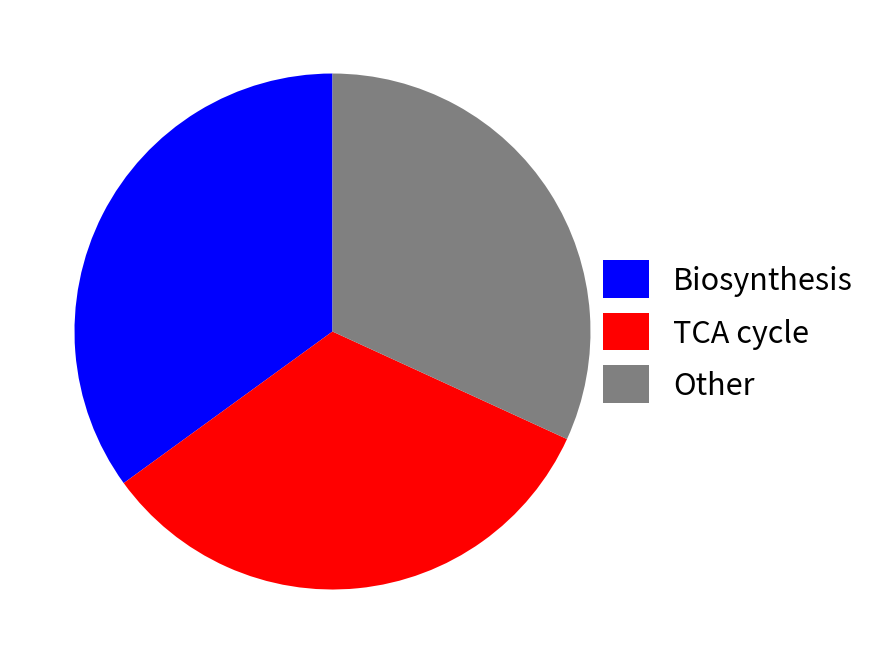

Which slice is the smallest?

Other